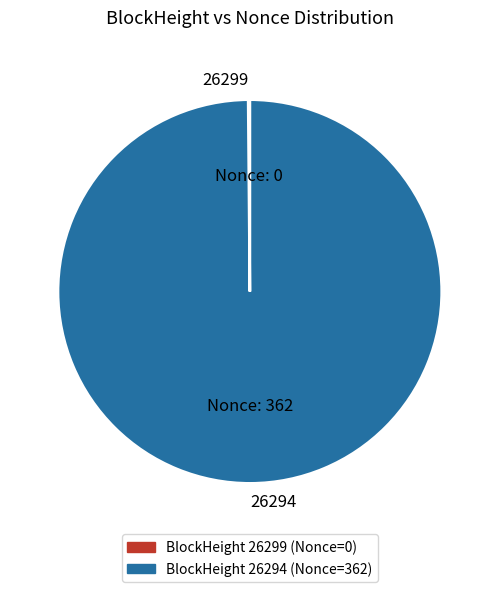

The 26294 slice represents 100% of the pie. True or false?

True